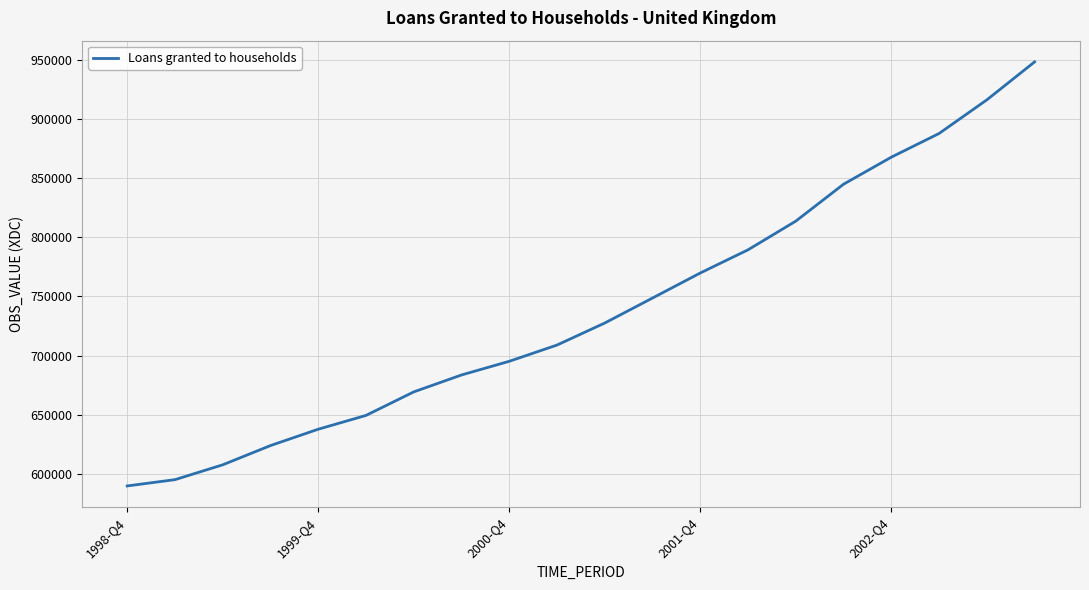

What is the minimum value shown in the chart?

589681